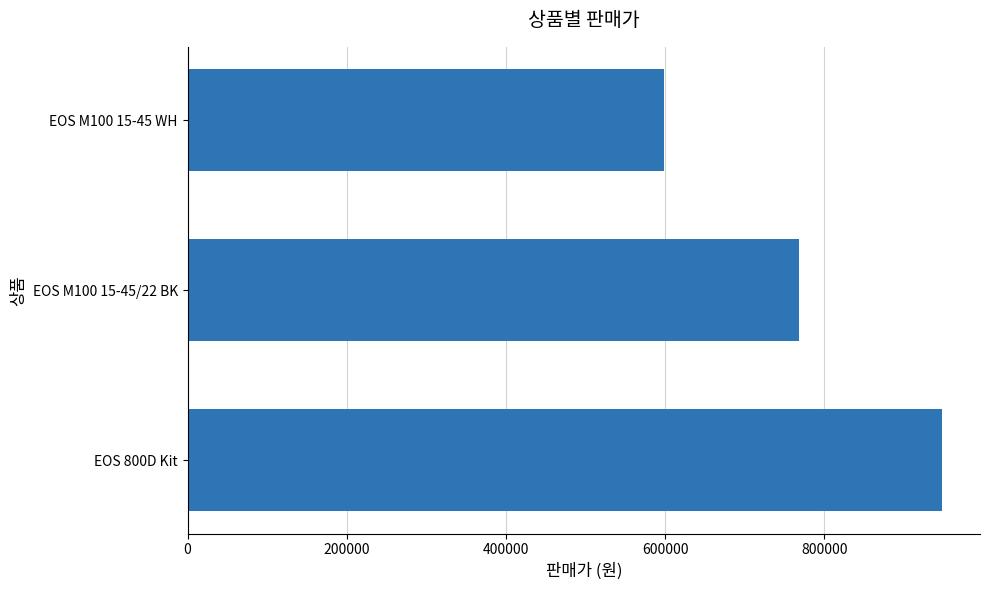

Is it true that the value at EOS 800D Kit is 948000?

True